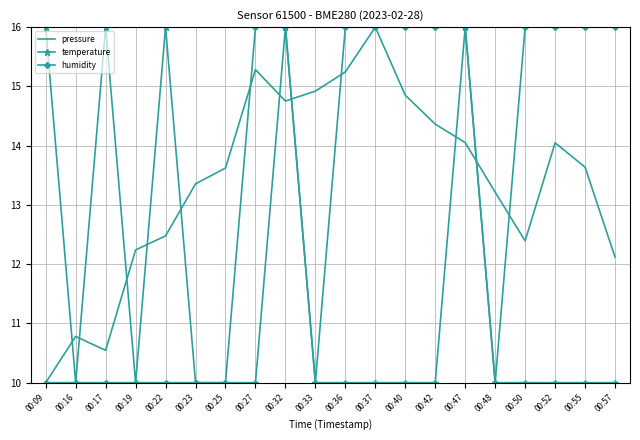

What is the sum of the pressure values at 00:22 and 00:16?

23.3